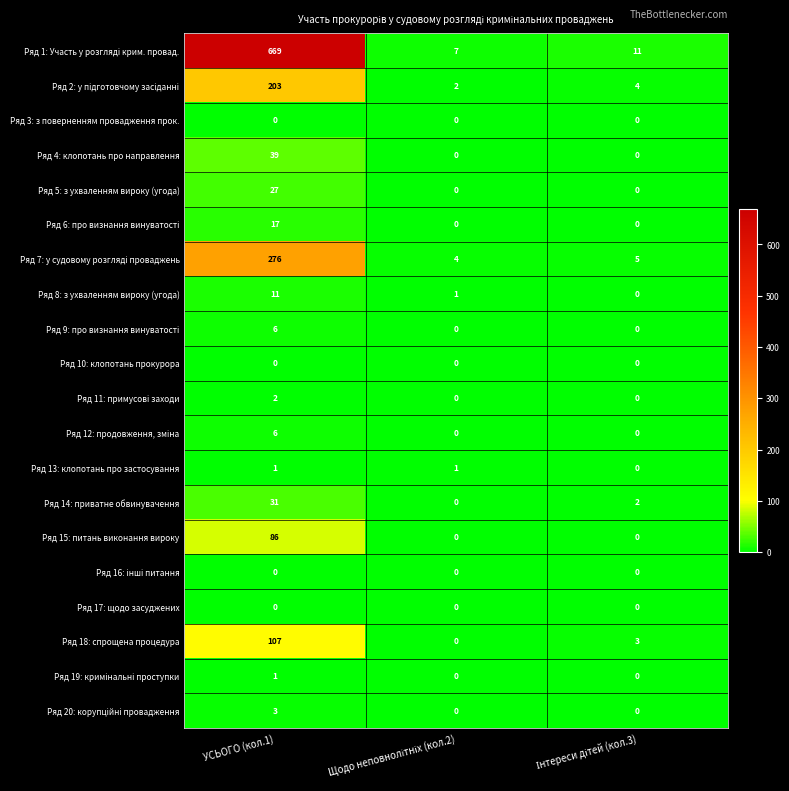

At which category is the sum across all series the highest?

УСЬОГО (кол.1)